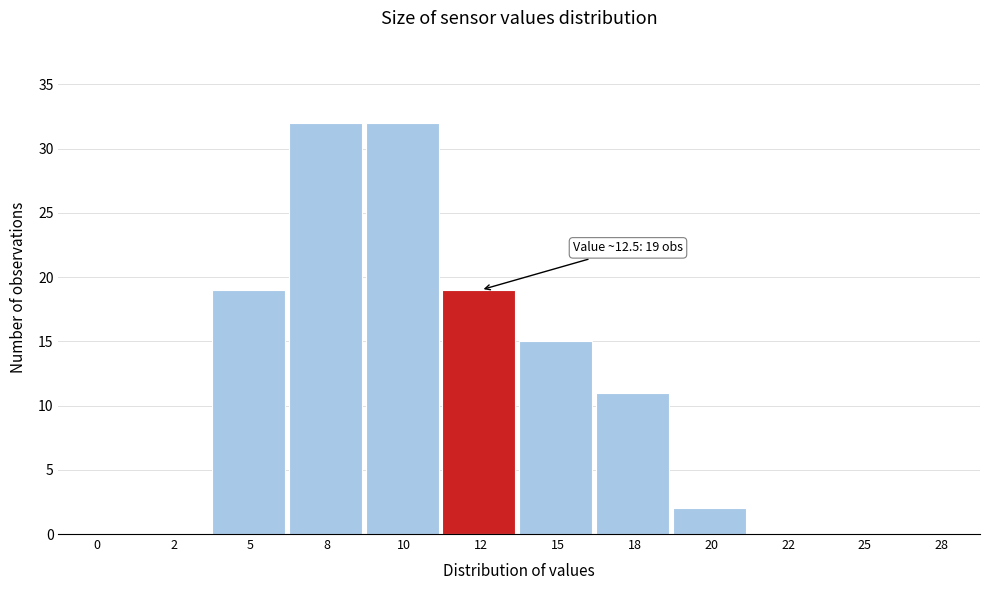

Reading left to right, list all the values displayed in this chart.

0=0	2=0	5=19	8=32	10=32	12=19	15=15	18=11	20=2	22=0	25=0	28=0